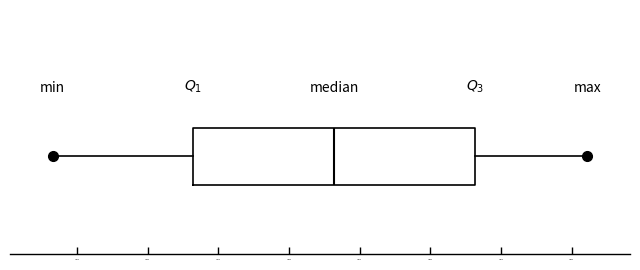

Read this box plot against the x-axis: the position of the median line, the range covered by the box, and the ends of both whiskers. The values are not printed on the chart, so give them approximately, as read against the axis.

median 101130, box 101035 to 101230, whiskers 100935 to 101310